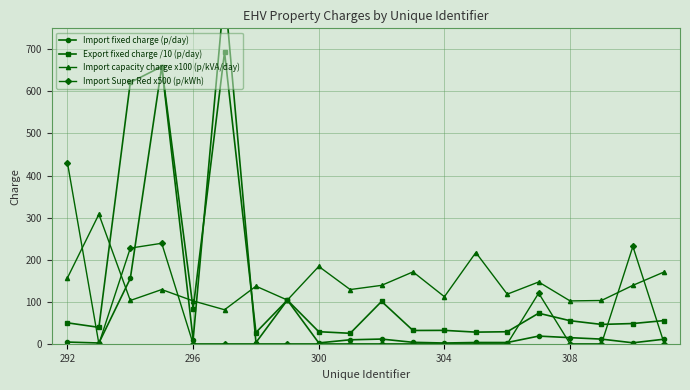

The value of Import Super Red x500 (p/kWh) at 296 is -236.1. True or false?

False